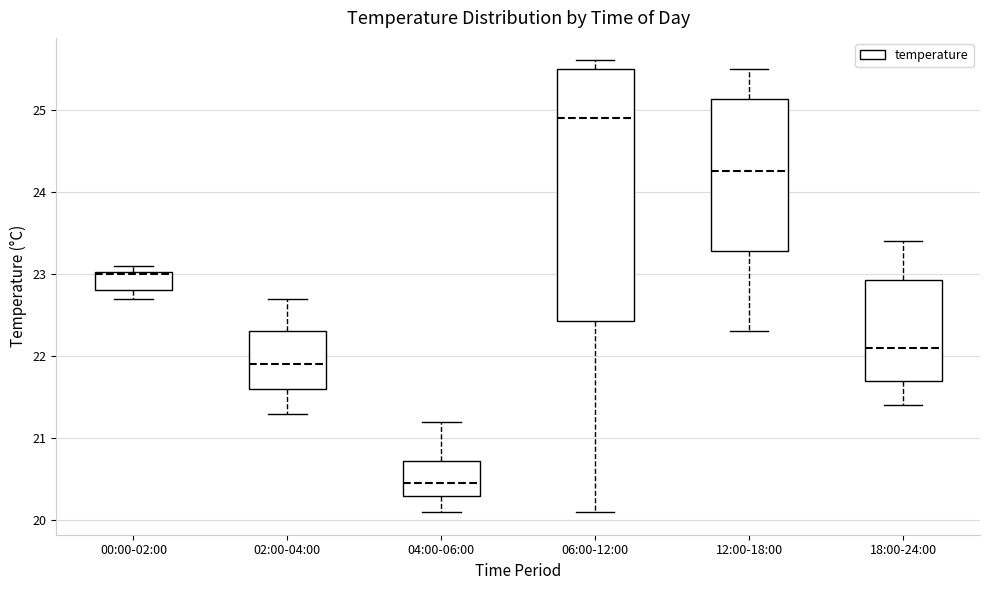

Which box's median line is the lowest?

04:00-06:00